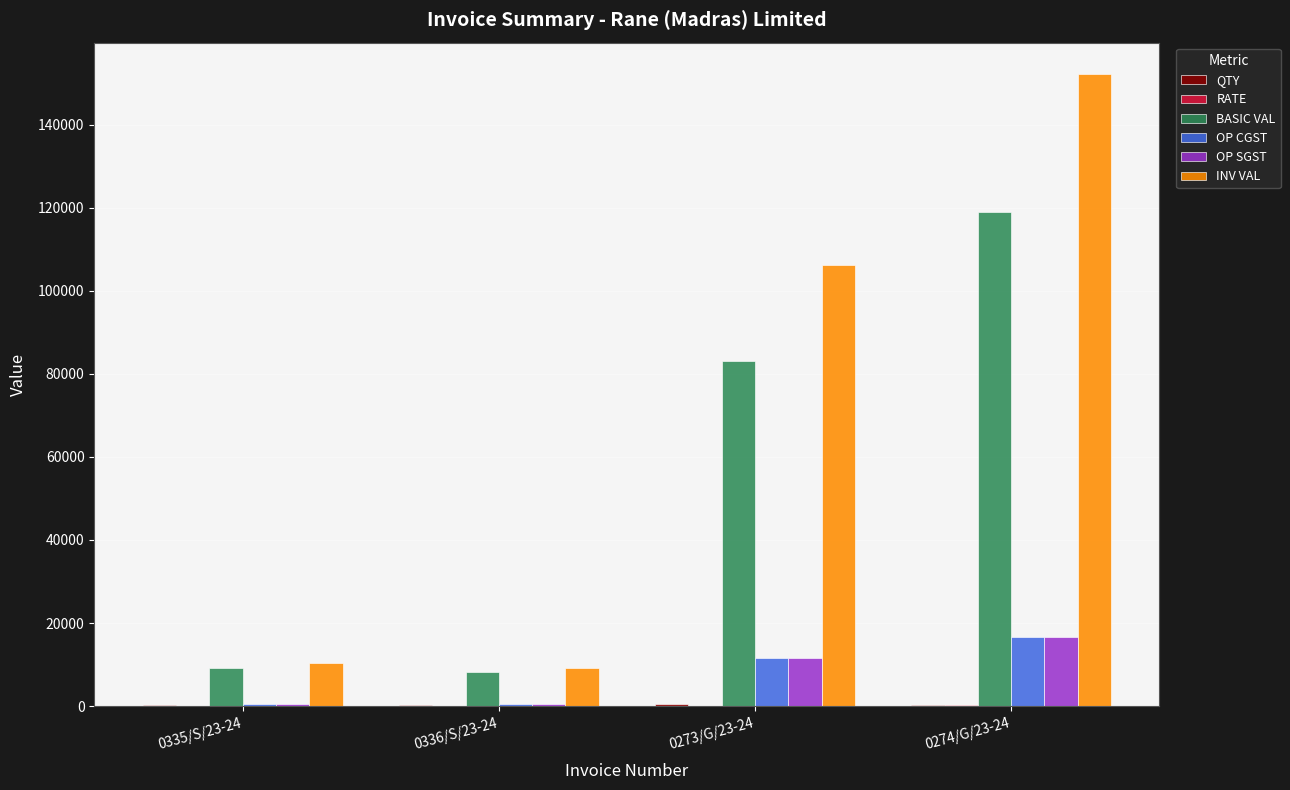

Between 0336/S/23-24 and 0274/G/23-24, which series saw the biggest shift?

INV VAL